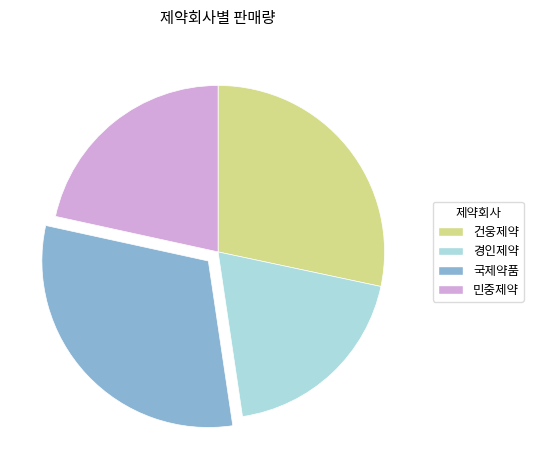

Between 경인제약 and 국제약품, which is larger?

국제약품